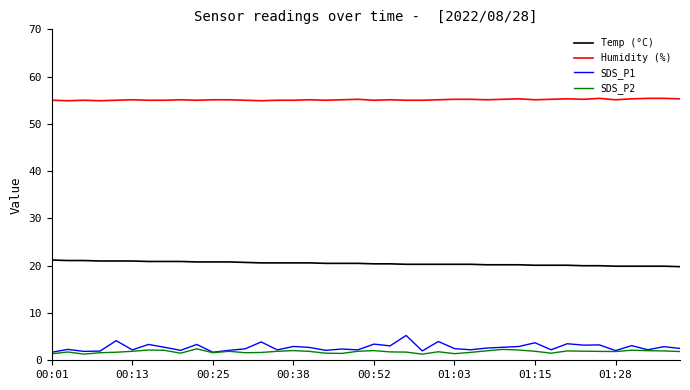

True or false: SDS_P1 and Temp (°C) cross at least once.

False